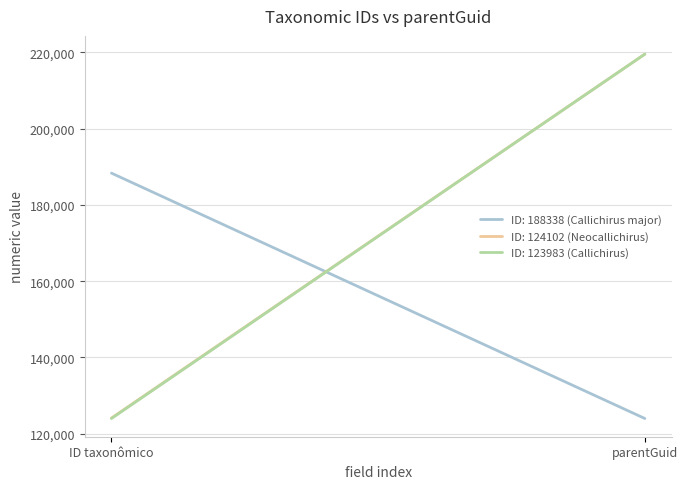

What are all the series names shown in the legend?

ID: 188338 (Callichirus major), ID: 124102 (Neocallichirus), ID: 123983 (Callichirus)